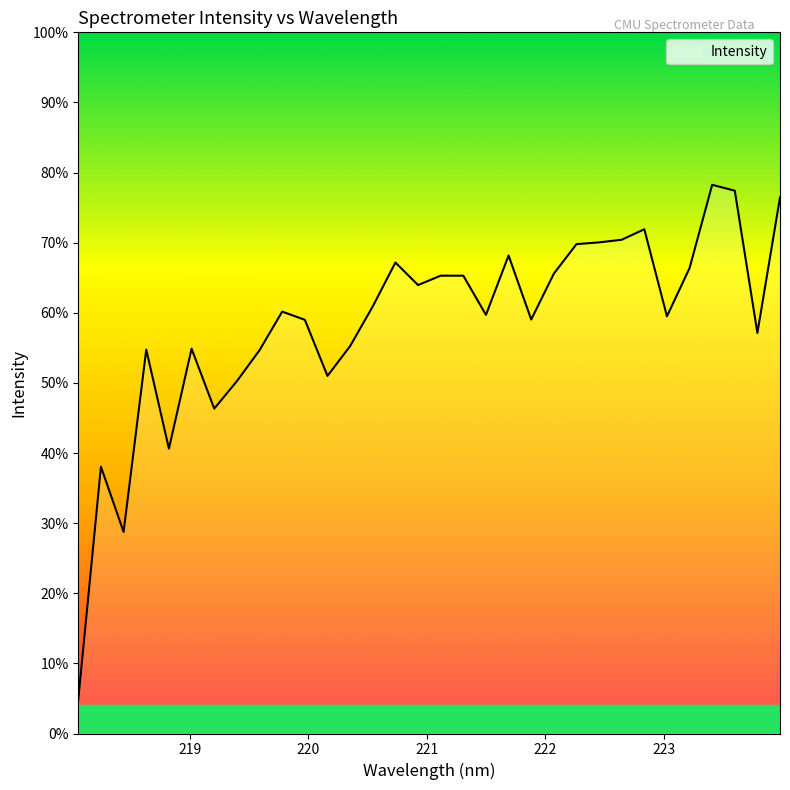

True or false: there are more than 0 points higher than both neighbors.

True